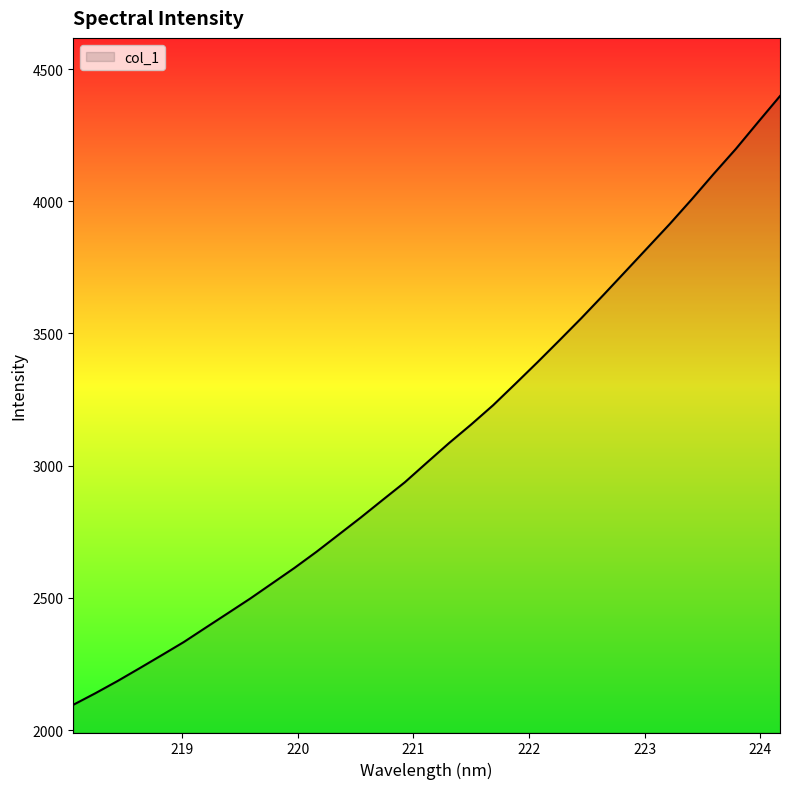

Reading right to left, extract all data points from this chart.

4397.9	4298.6	4198.1	4104.1	4007.5	3913.9	3824.5	3735.0	3645.9	3558.2	3473.8	3390.4	3309.0	3228.6	3155.3	3085.2	3011.5	2937.0	2870.5	2803.4	2738.7	2674.1	2612.9	2555.0	2497.1	2442.4	2387.8	2333.0	2283.1	2233.9	2185.3	2139.3	2095.5